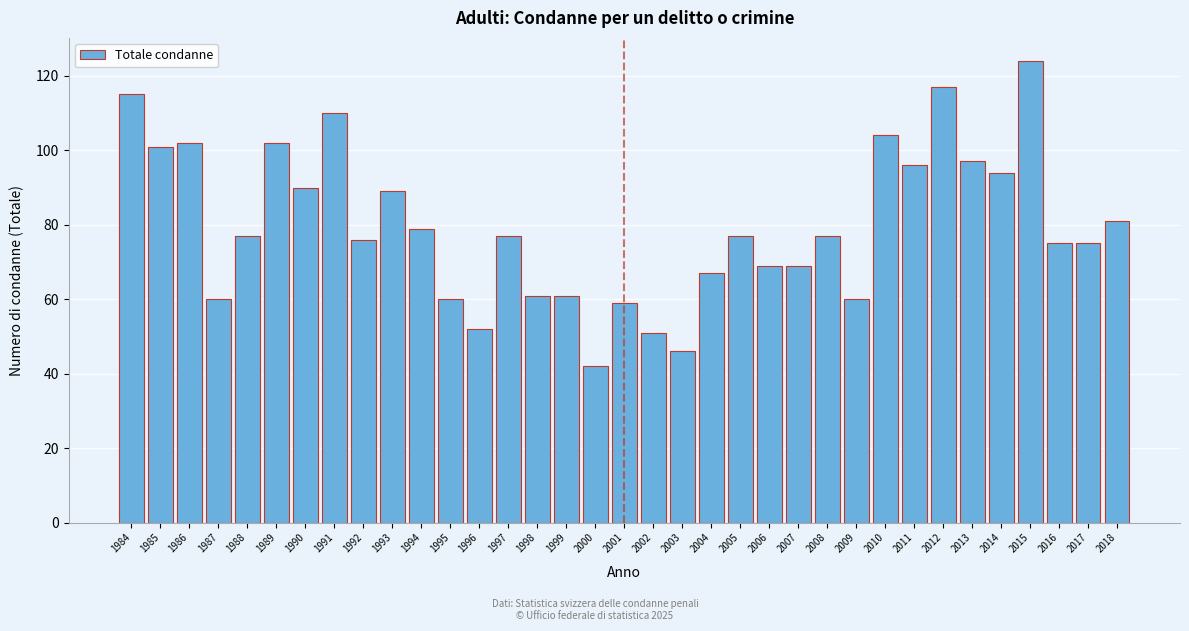

What is the value of the 6th bar from the left?

102